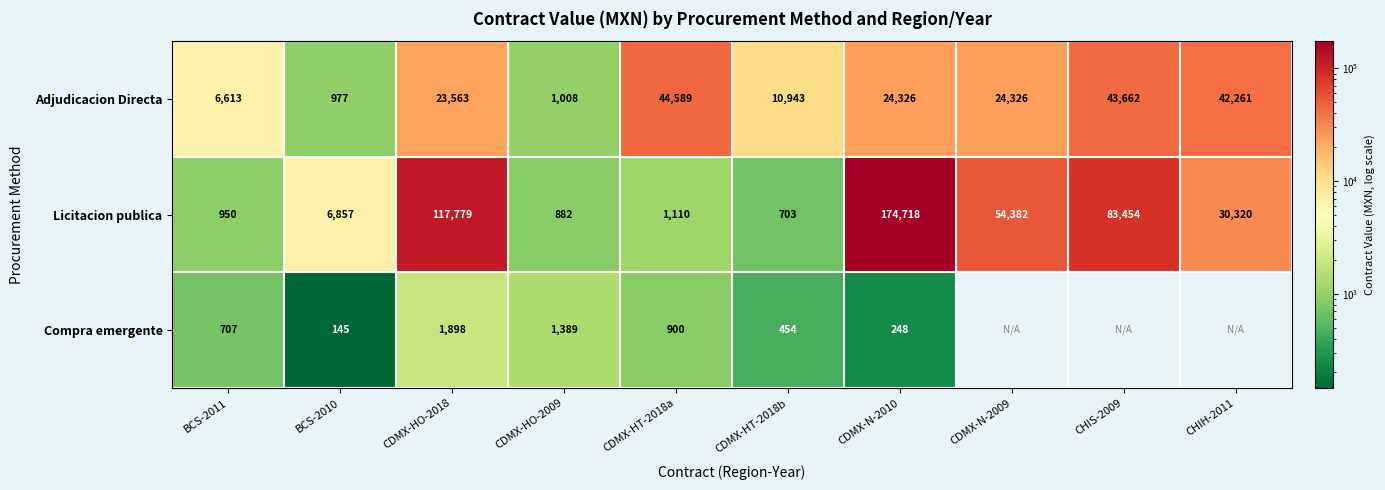

What is the difference between the highest and lowest values at CHIH-2011?

11940.7